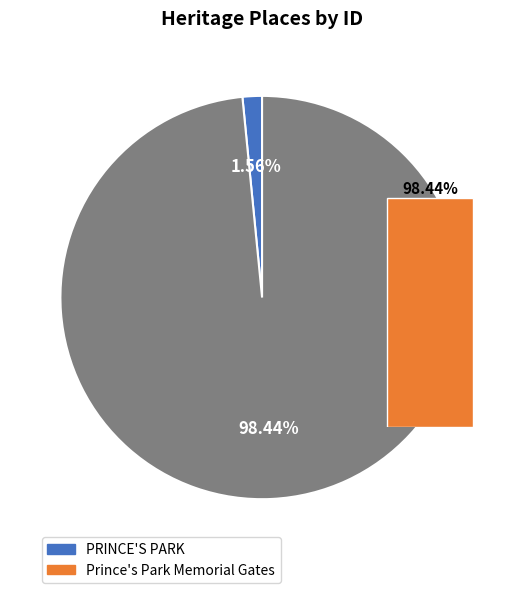

The PRINCE'S PARK slice represents 1% of the pie. True or false?

False